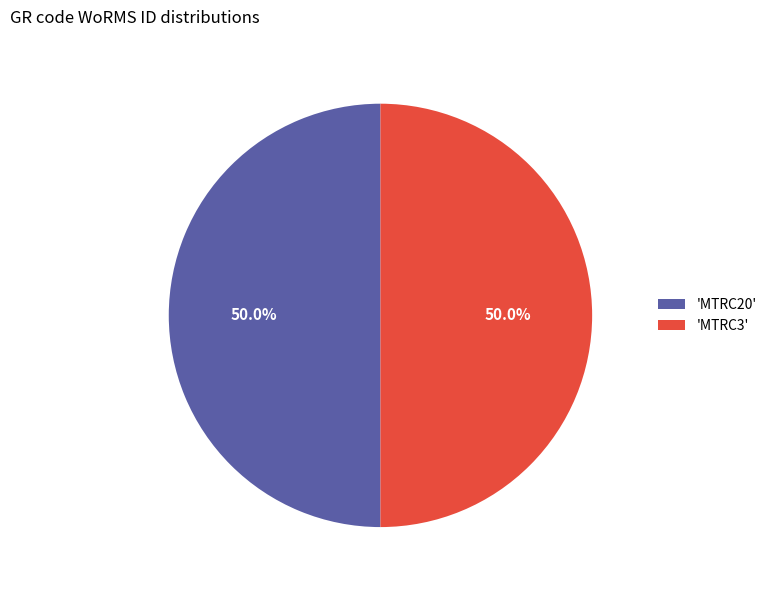

Approximately how many times larger is the value at 'MTRC3' compared to 'MTRC20'?

1.0